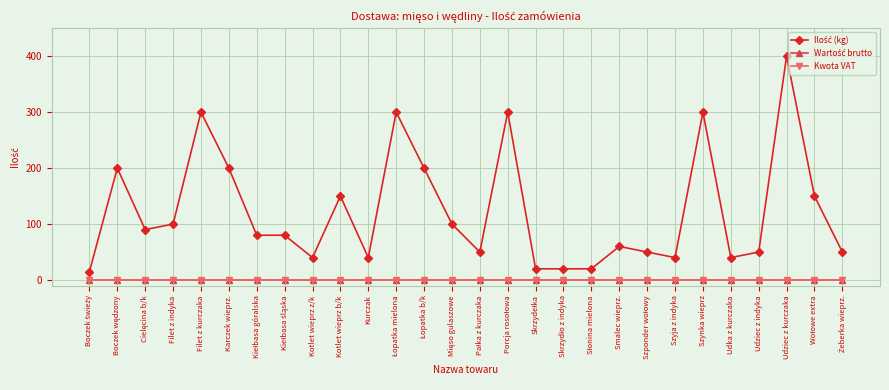

Does the chart have visible grid lines?

Yes